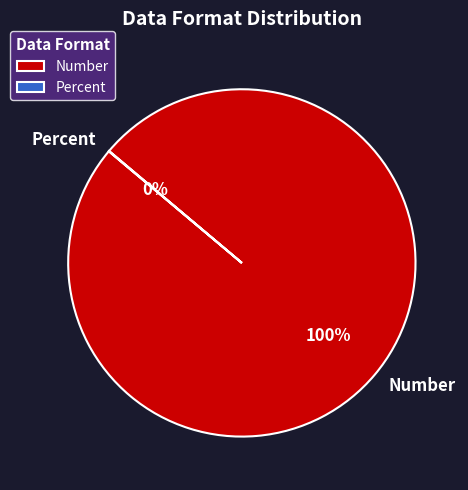

To the nearest percent, what is the difference between the largest and smallest slice percentages?

100%